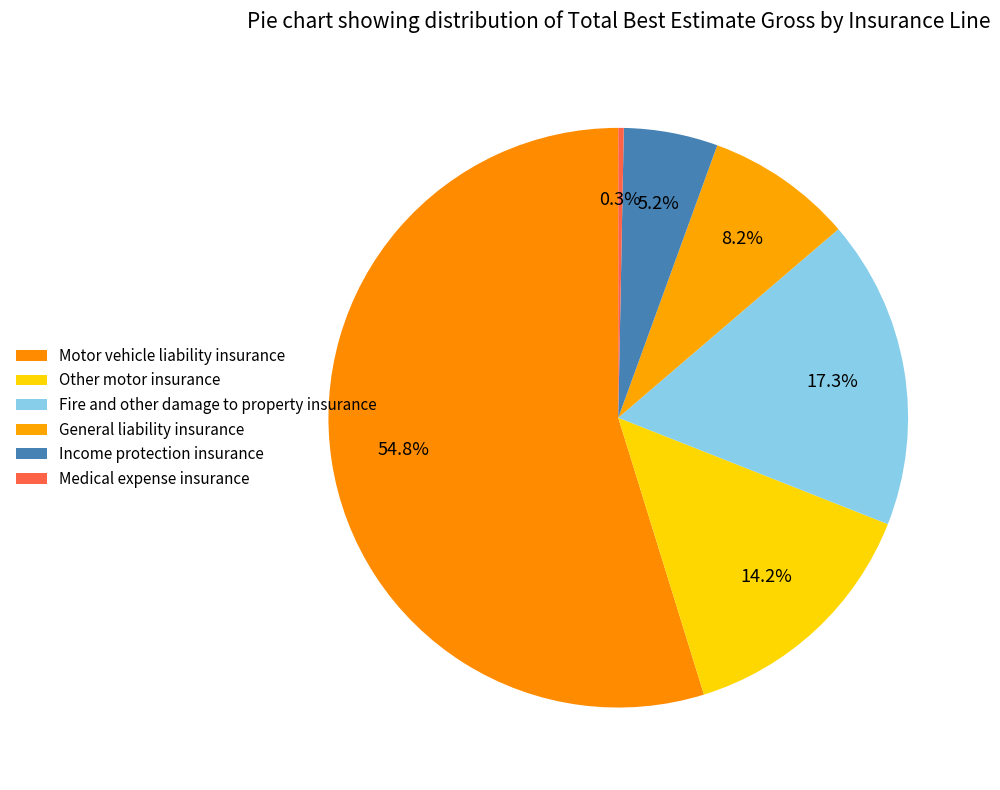

How many slices are in this pie chart?

6